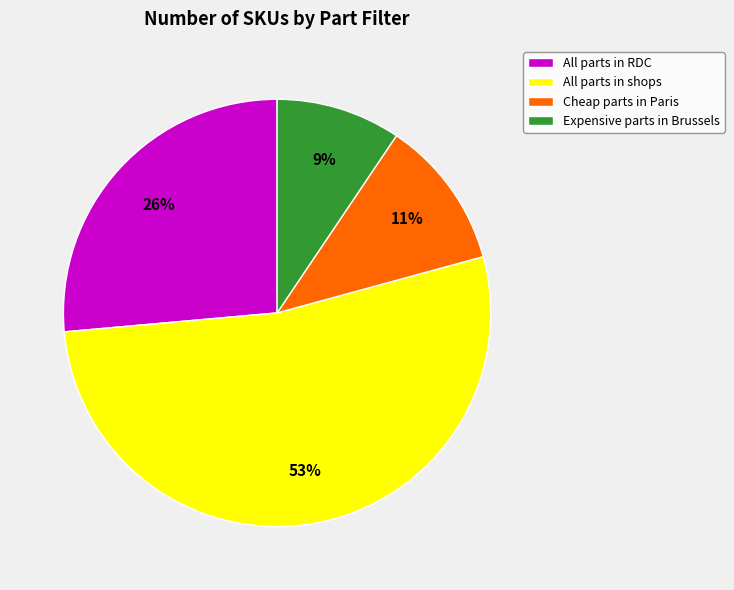

To the nearest percent, what is the average slice percentage?

25%